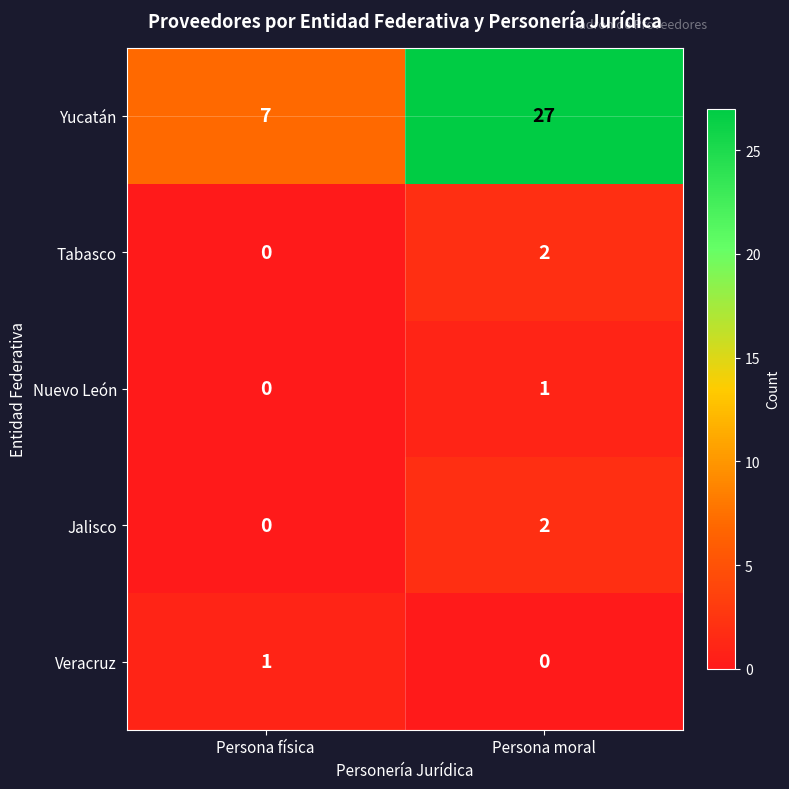

How many distinct data groups are displayed?

5